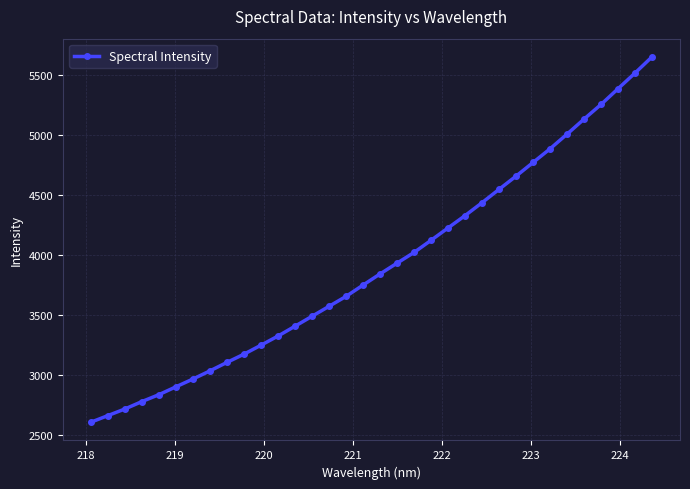

What is the difference between the maximum and minimum values?

3046.1